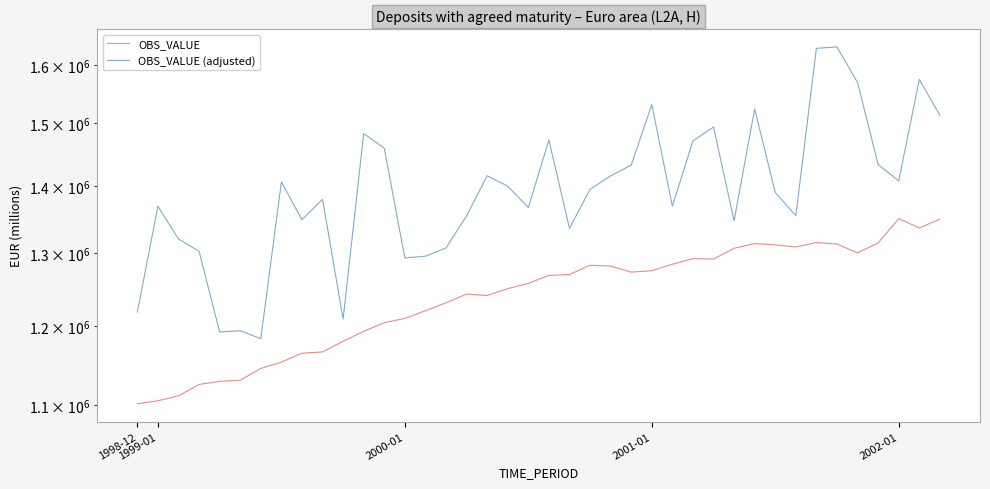

Count the number of categories in the chart.

40